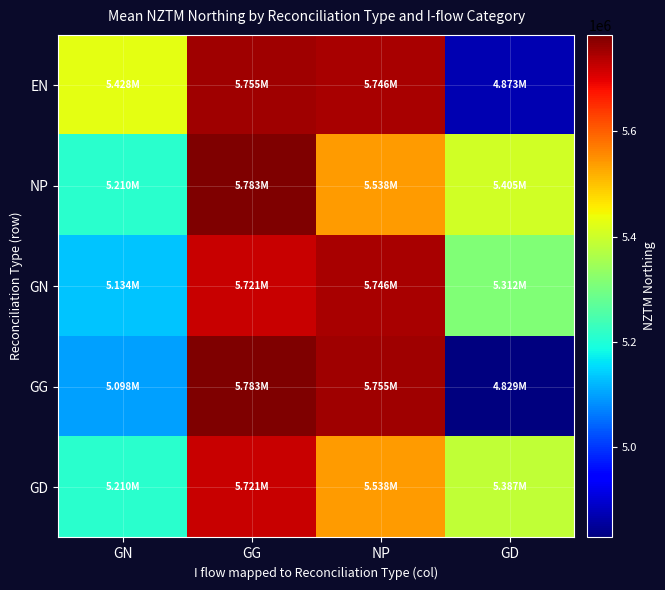

What is the difference between the highest and lowest values at GG?

61735